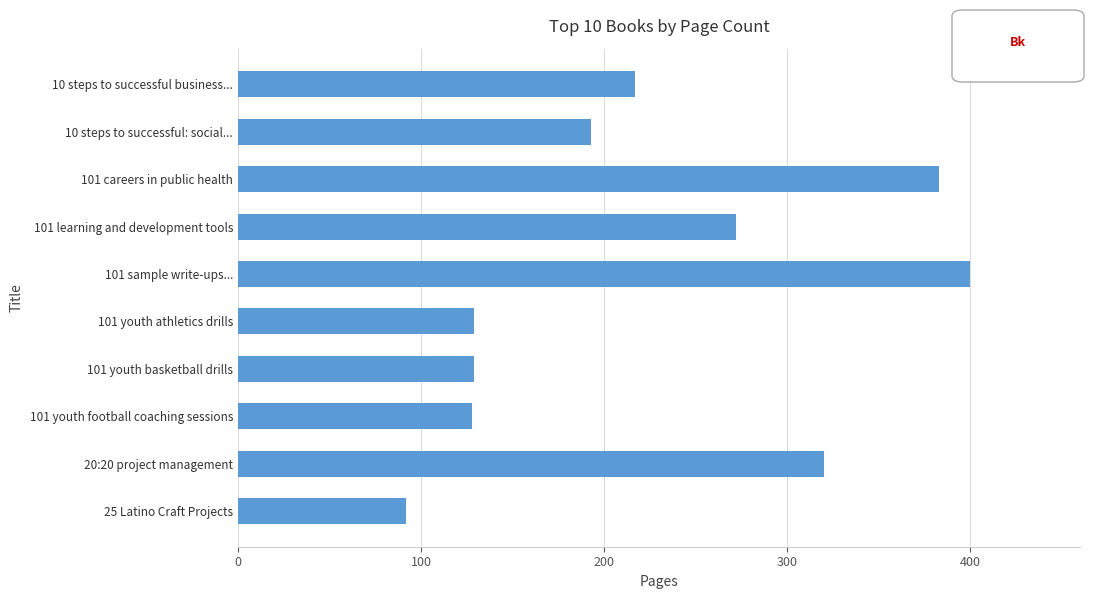

The chart shows a value of 129 at 101 youth athletics drills. True or false?

True